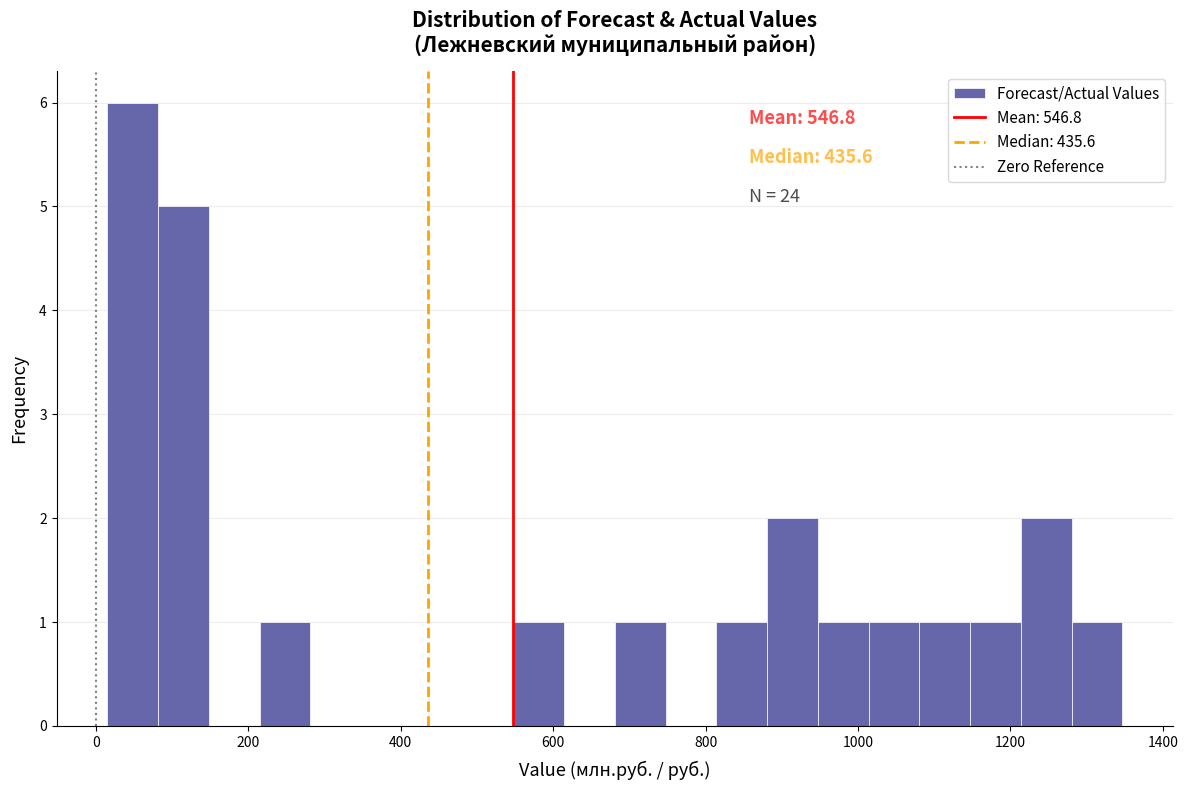

Around what value on the x-axis is the tallest bar? Give the approximate position of its centre, as read against the axis.

40